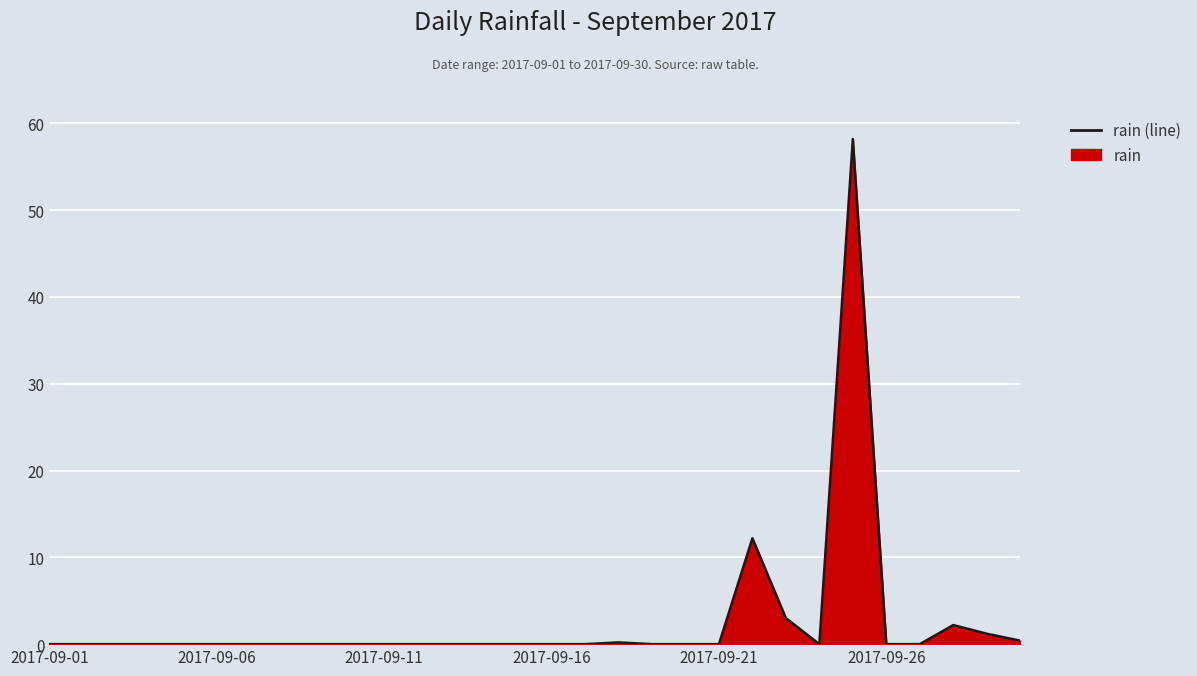

What is the maximum value shown in the chart?

58.2